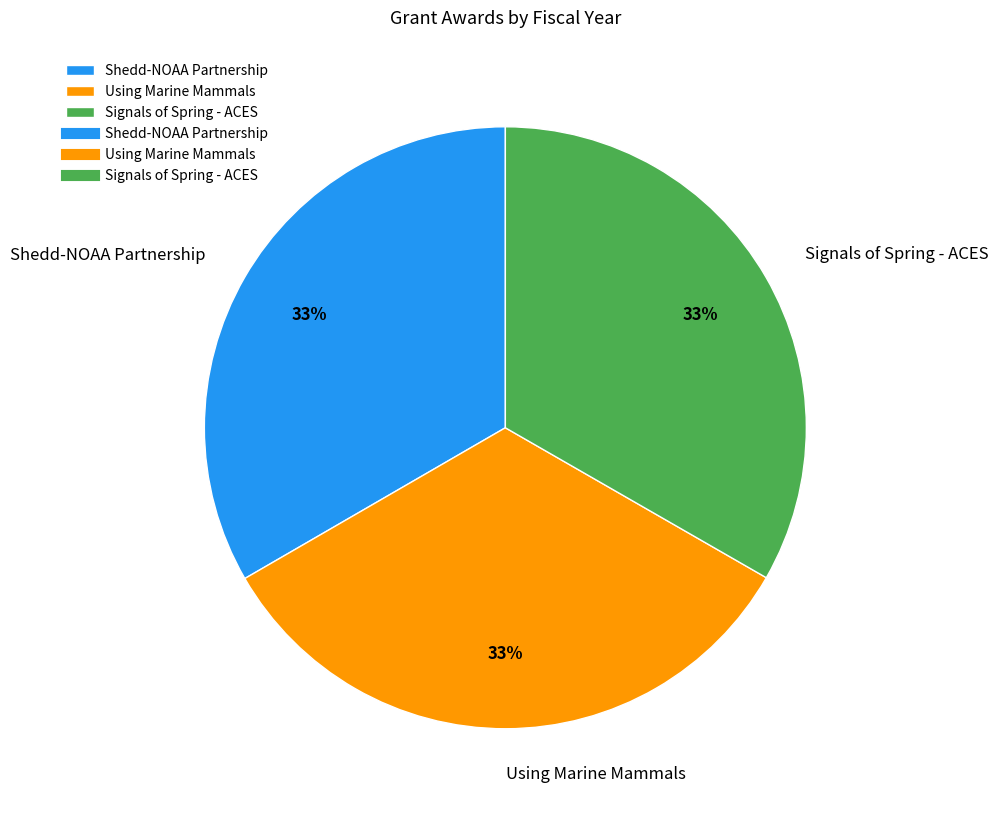

What percentage is the Shedd-NOAA Partnership slice, to the nearest percent?

33%